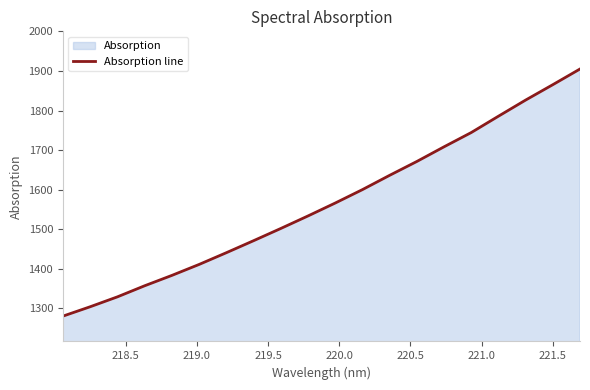

What is the minimum value shown in the chart?

1280.1